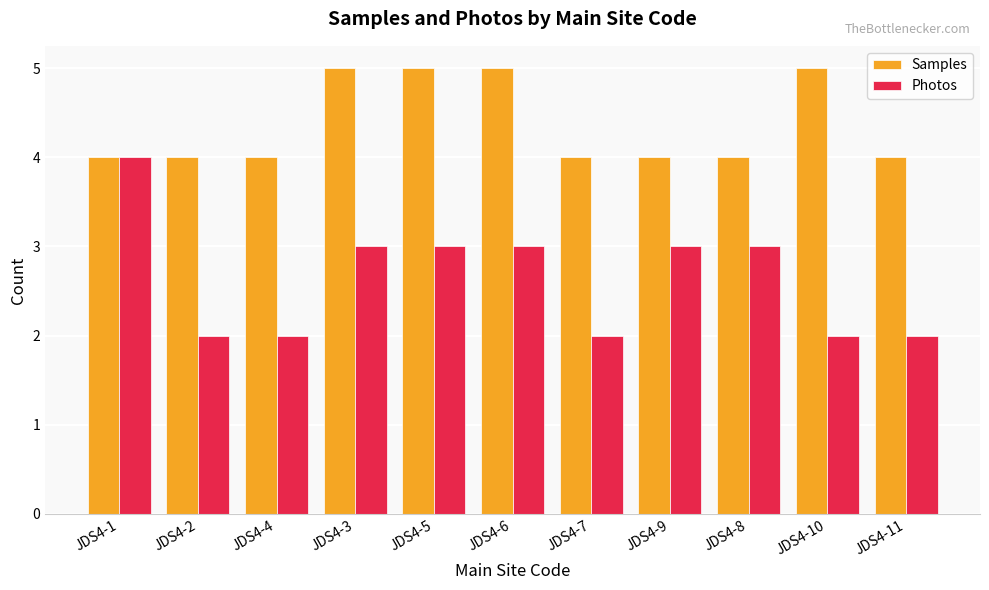

Reading right to left, list all the values displayed in this chart.

Samples: 4	5	4	4	4	5	5	5	4	4	4
Photos: 2	2	3	3	2	3	3	3	2	2	4